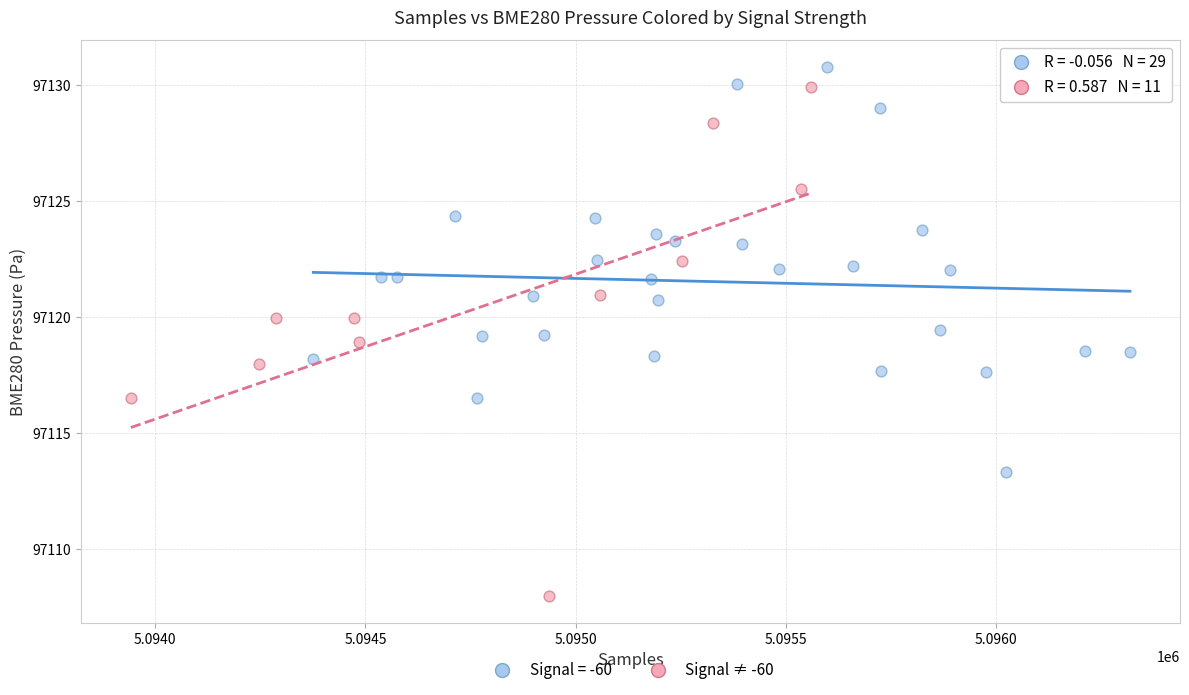

Which series has the largest Y range (max minus min)?

Signal ≠ -60